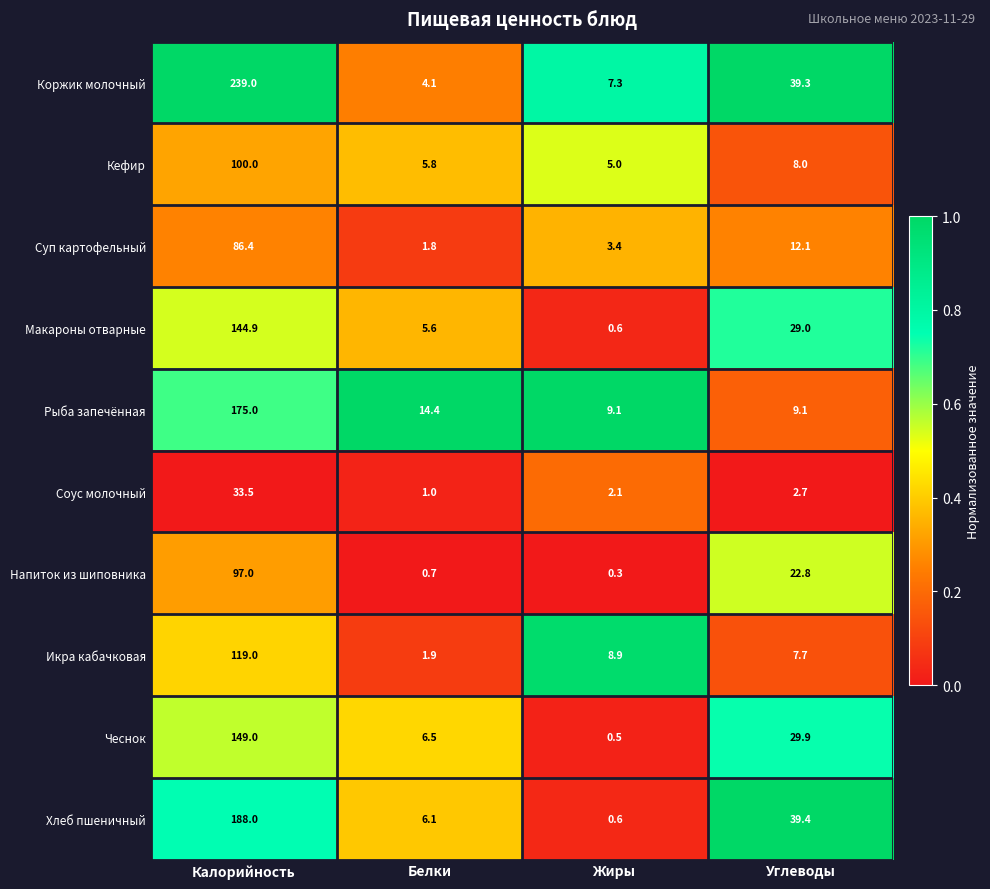

The Напиток из шиповника series shows 1.1 at Белки. True or false?

False